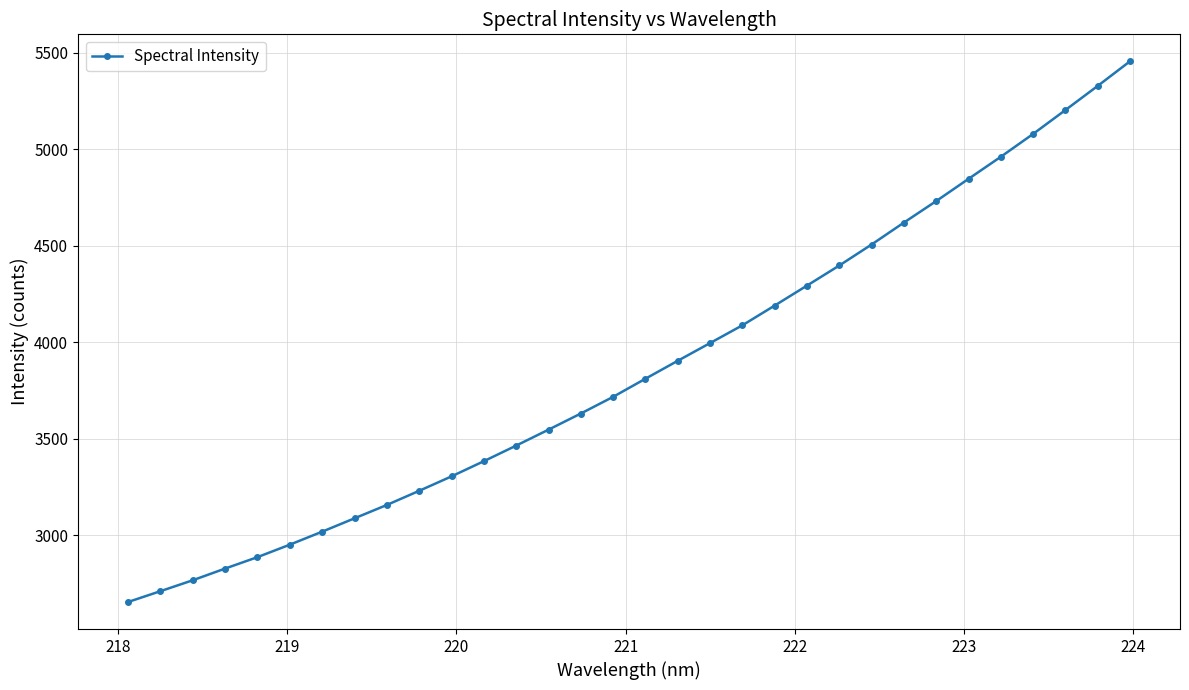

What is the difference between the maximum and minimum values?

2802.6